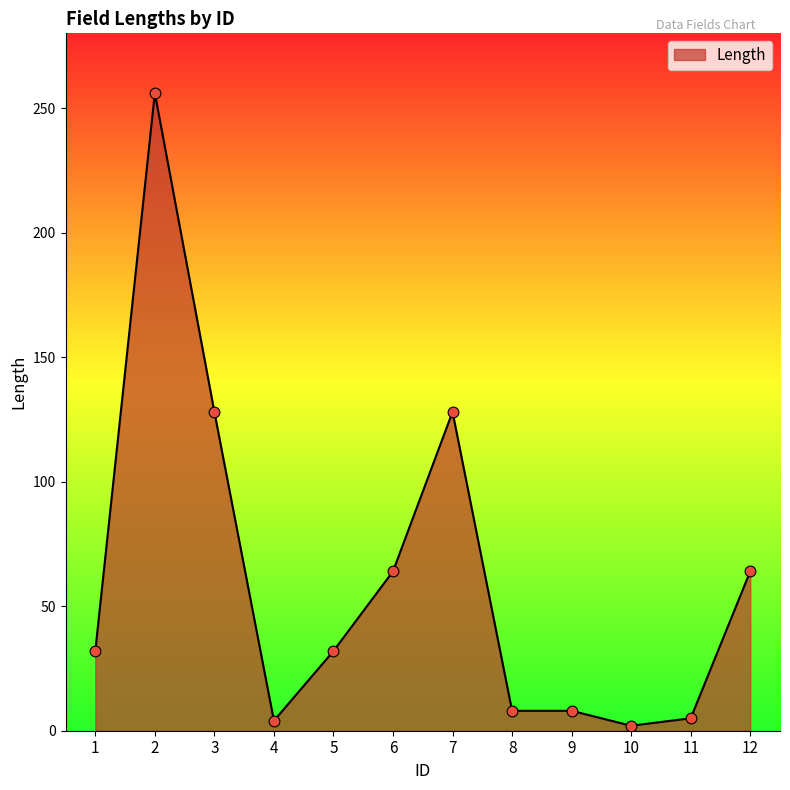

What is the ratio of the value at 8 to the value at 12?

0.1